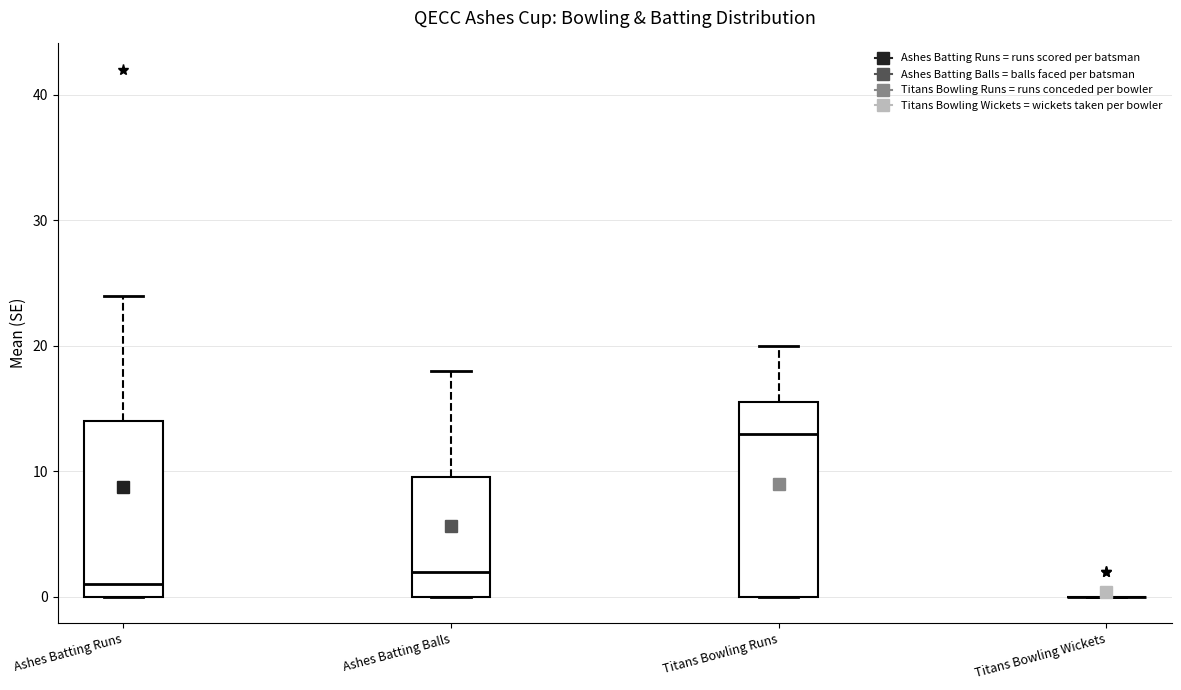

Reading left to right, transcribe this box plot: for each box, give where its median line is, the range the box spans, and where its two whiskers end, as read against the y-axis. The values are not printed on the chart, so give them approximately, as read against the axis.

Ashes Batting Runs: median 1, box 0 to 14, whiskers 0 to 24
Ashes Batting Balls: median 2, box 0 to 10, whiskers 0 to 18
Titans Bowling Runs: median 13, box 0 to 16, whiskers 0 to 20
Titans Bowling Wickets: box collapsed to a line at 0, whiskers 0 to 0